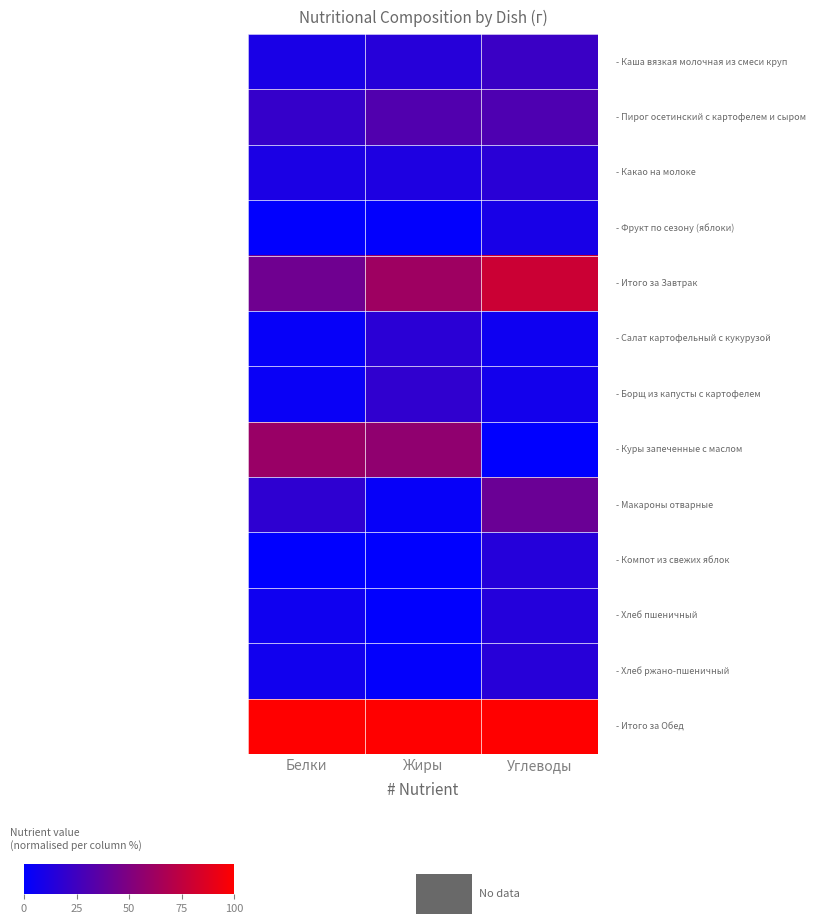

How many data points does each series have?

3